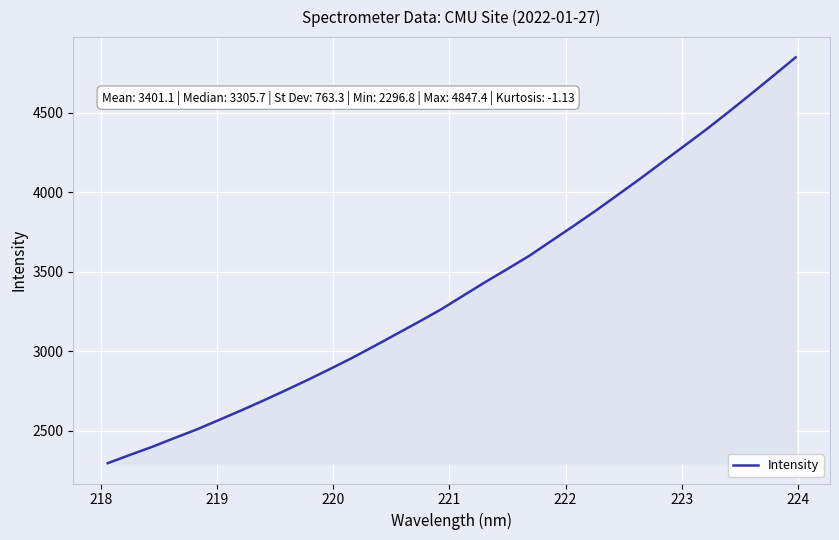

What is the maximum value shown in the chart?

4847.4